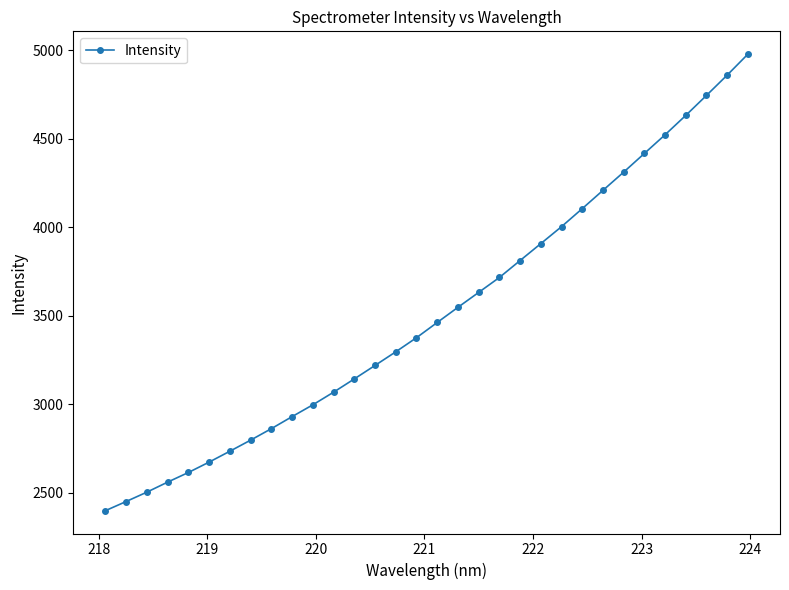

What is the value of the 1st point from the left?

2399.5